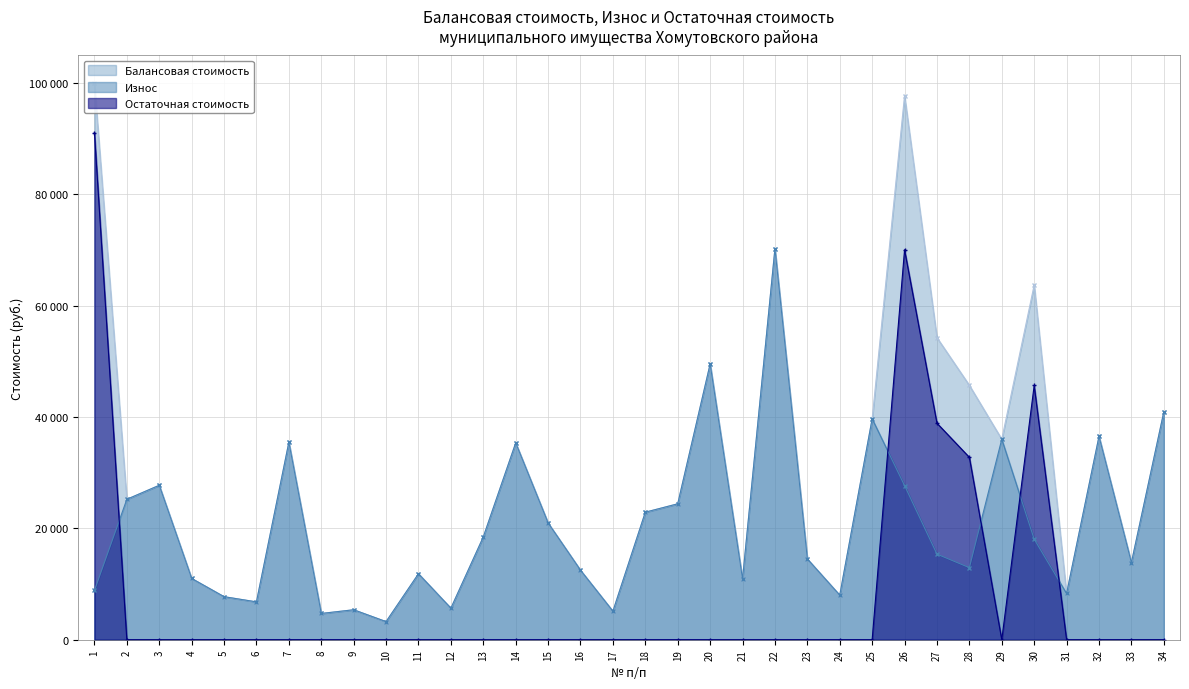

True or false: Балансовая стоимость has a value of 5050.8 at 24.

False